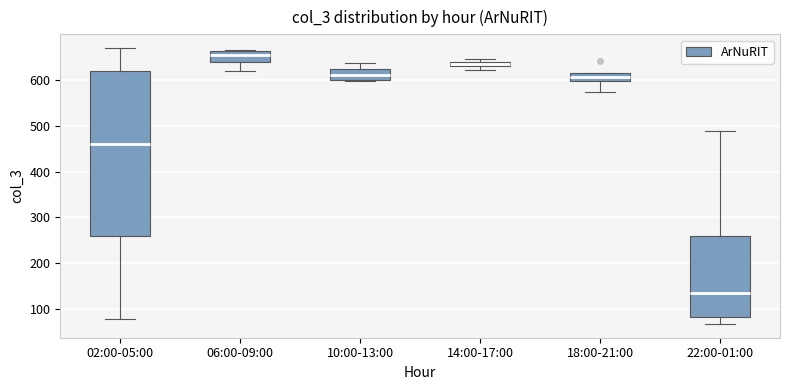

Which box has the lowest median line?

22:00-01:00